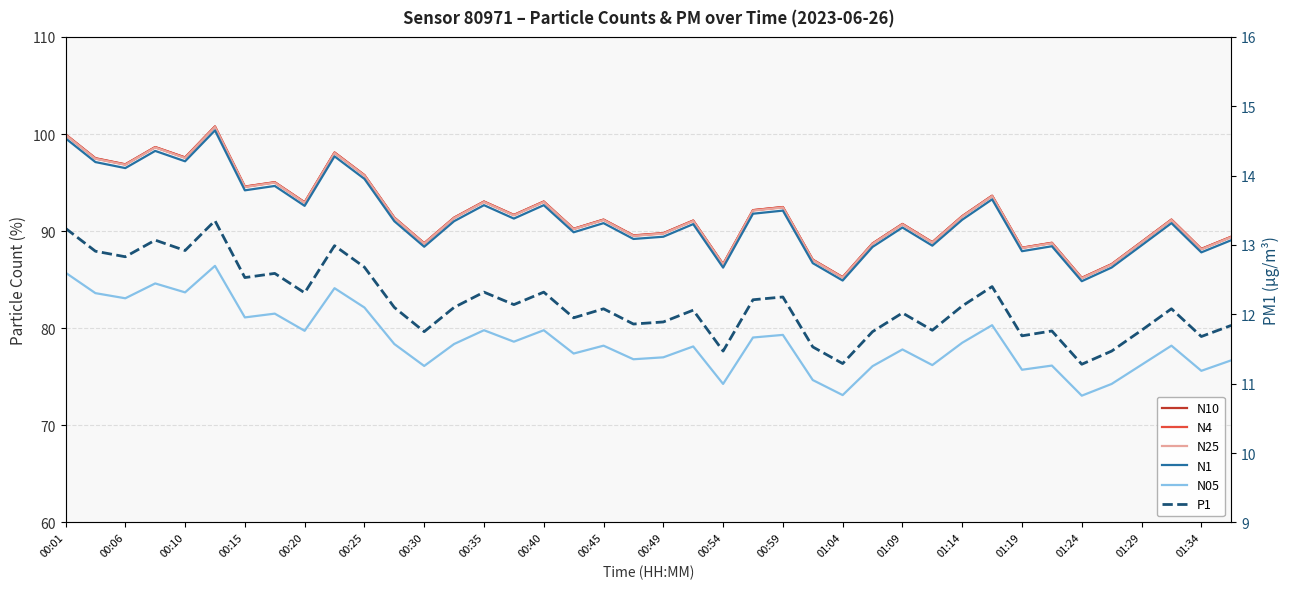

Reading right to left, extract all data points from this chart.

N10: 89.4	88.2	91.2	88.9	86.6	85.2	88.8	88.3	93.7	91.5	88.9	90.7	88.7	85.3	87.1	92.5	92.2	86.6	91.1	89.8	89.6	91.2	90.2	93.0	91.7	93.0	91.4	88.8	91.4	95.8	98.1	93.0	95.0	94.6	100.8	97.6	98.7	96.9	97.5	100.0
N4: 89.4	88.2	91.2	88.9	86.6	85.2	88.8	88.3	93.6	91.5	88.8	90.7	88.7	85.2	87.0	92.5	92.2	86.6	91.1	89.8	89.5	91.2	90.2	93.0	91.7	93.0	91.4	88.7	91.4	95.8	98.1	93.0	95.0	94.6	100.8	97.6	98.6	96.9	97.5	99.9
N25: 89.4	88.1	91.1	88.8	86.5	85.1	88.8	88.2	93.6	91.5	88.8	90.7	88.7	85.2	87.0	92.4	92.1	86.5	91.0	89.7	89.5	91.1	90.2	93.0	91.6	93.0	91.3	88.7	91.3	95.7	98.0	92.9	95.0	94.5	100.7	97.5	98.6	96.8	97.5	99.9
N1: 89.1	87.8	90.8	88.5	86.2	84.8	88.4	87.9	93.3	91.2	88.5	90.4	88.4	84.9	86.7	92.1	91.8	86.2	90.7	89.4	89.2	90.8	89.9	92.7	91.3	92.7	91.0	88.4	91.0	95.4	97.7	92.6	94.7	94.2	100.4	97.2	98.3	96.5	97.1	99.6
N05: 76.7	75.6	78.2	76.2	74.3	73.0	76.2	75.7	80.3	78.5	76.2	77.8	76.1	73.1	74.7	79.3	79.0	74.3	78.1	77.0	76.8	78.2	77.4	79.8	78.6	79.8	78.4	76.1	78.4	82.1	84.1	79.7	81.5	81.1	86.4	83.7	84.6	83.1	83.6	85.7
P1: 11.8	11.7	12.1	11.8	11.5	11.3	11.8	11.7	12.4	12.1	11.8	12.0	11.8	11.3	11.5	12.2	12.2	11.5	12.1	11.9	11.9	12.1	11.9	12.3	12.1	12.3	12.1	11.8	12.1	12.7	13.0	12.3	12.6	12.5	13.3	12.9	13.1	12.8	12.9	13.2